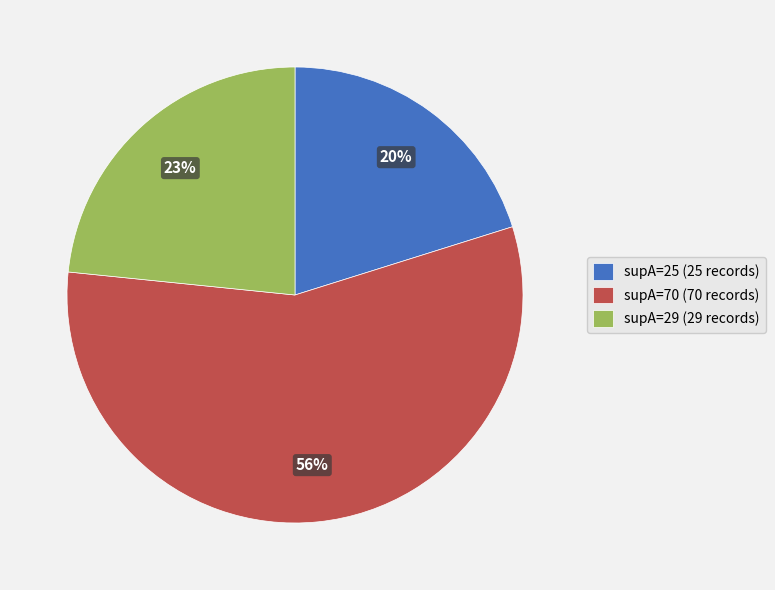

Which has a higher value, supA=29 or supA=70?

supA=70